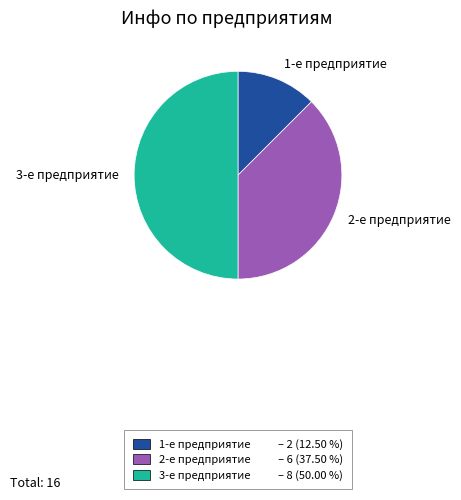

Do 2-е предприятие and 3-е предприятие together represent more than half of the pie?

Yes